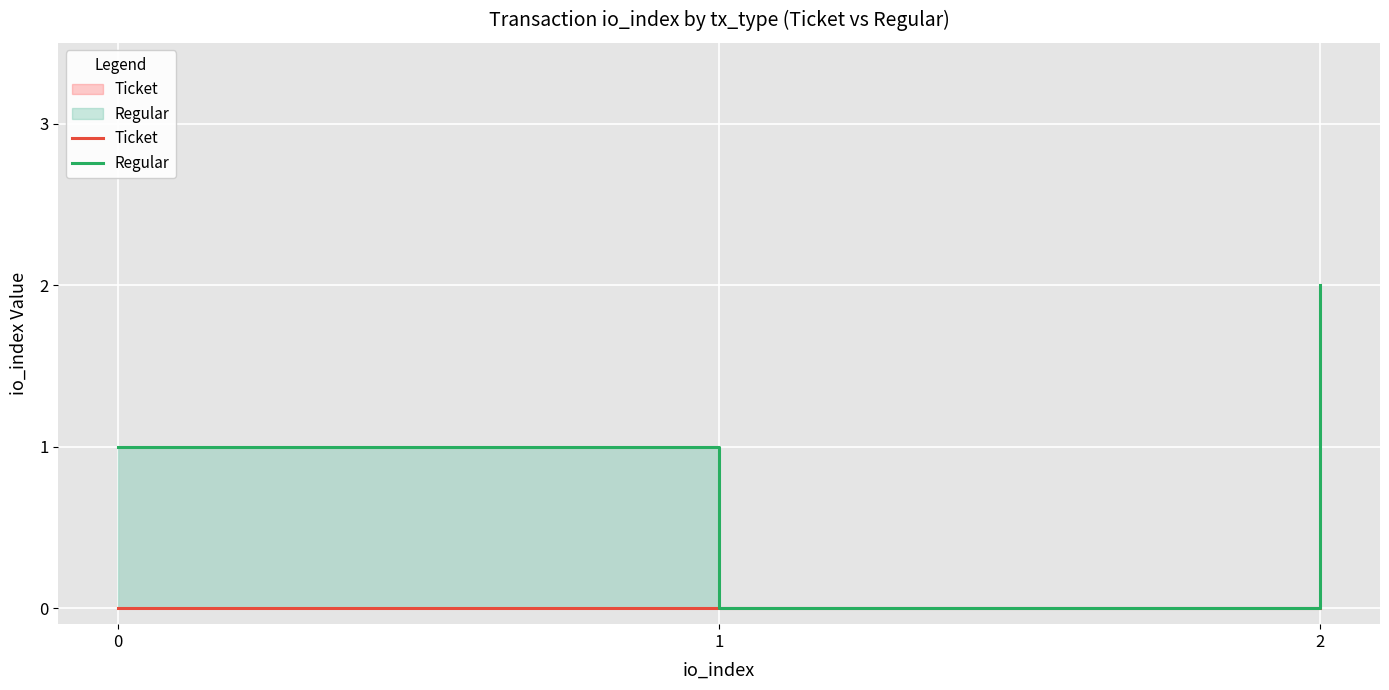

At which category does the chart reach its peak across all series?

2